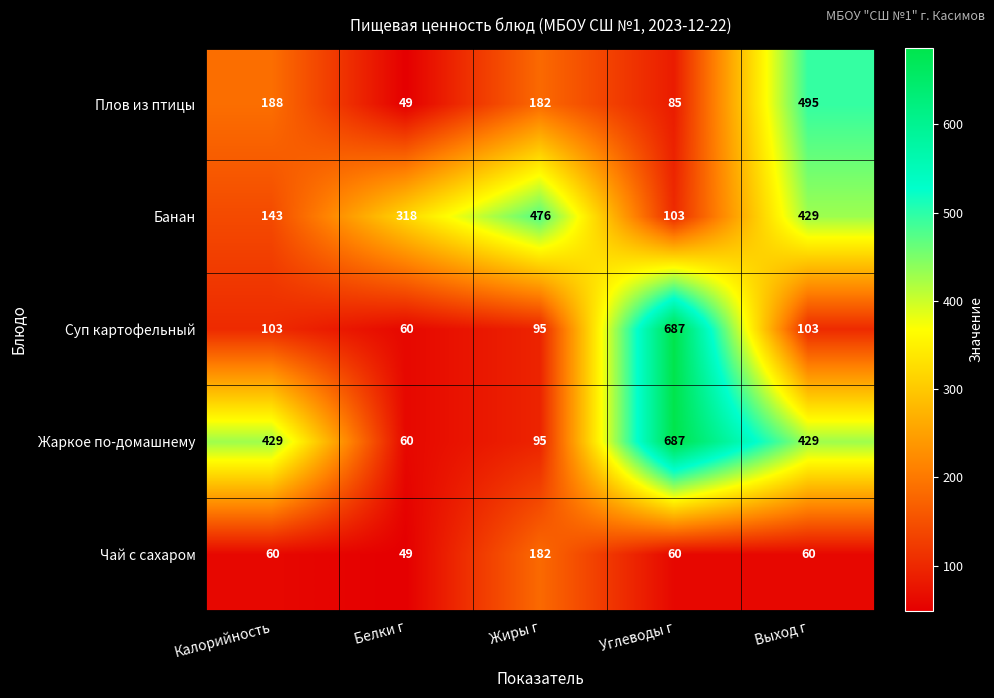

At how many categories does at least one series exceed 67?

5